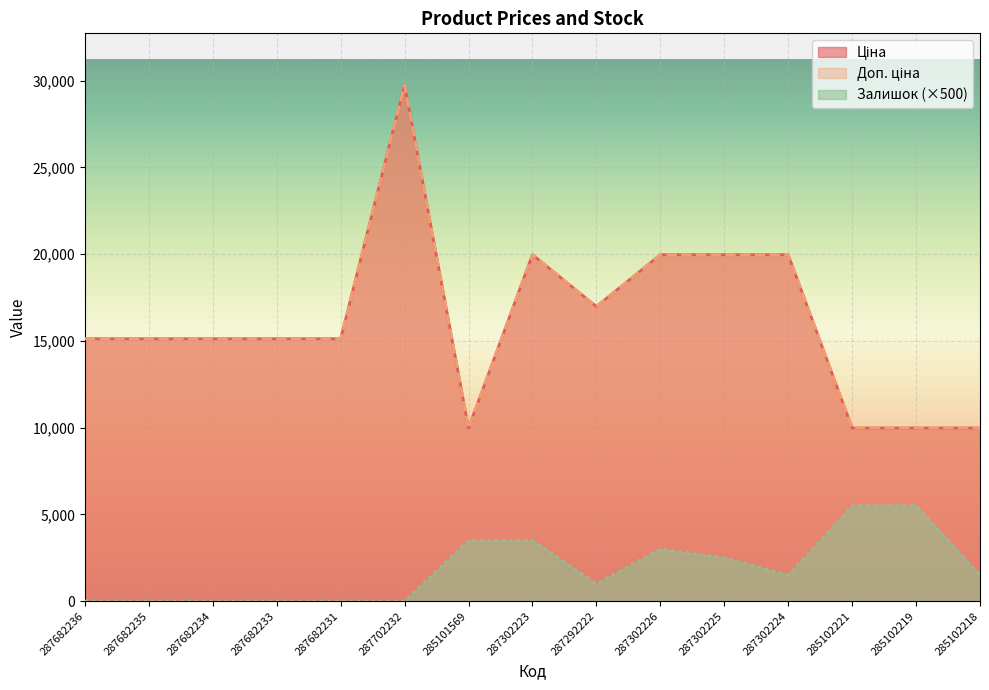

In Доп. ціна, how many points are higher than both neighbors (excluding endpoints)?

2